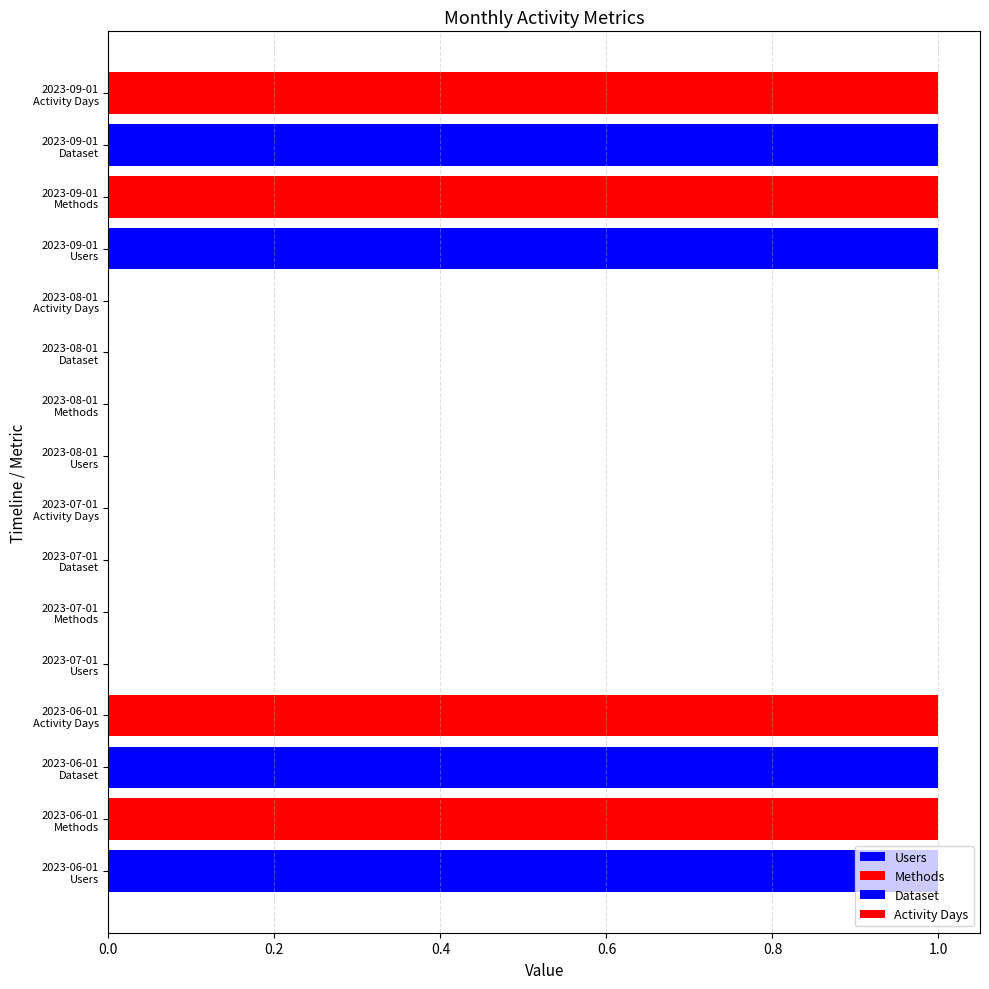

Is it true that Methods equals 0 at 2023-07-01?

True